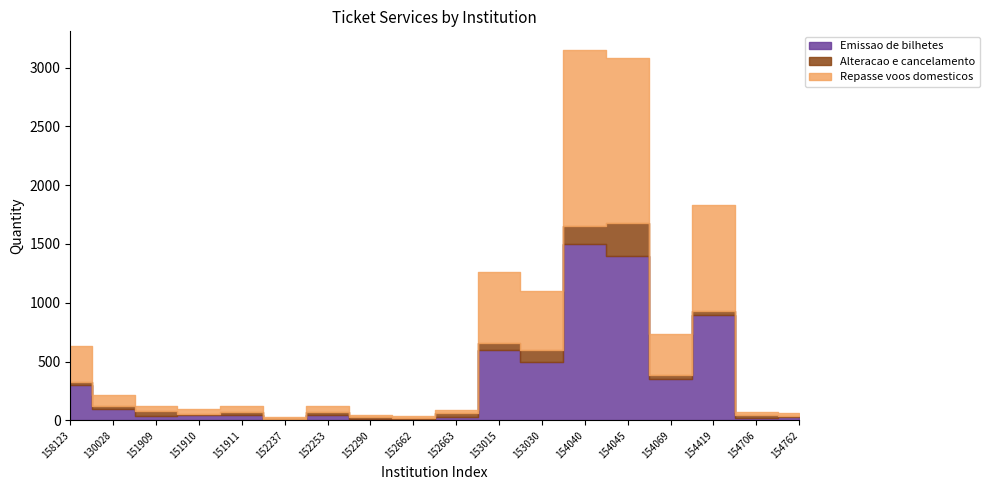

At which category does Alteracao e cancelamento reach its first local peak?

151909